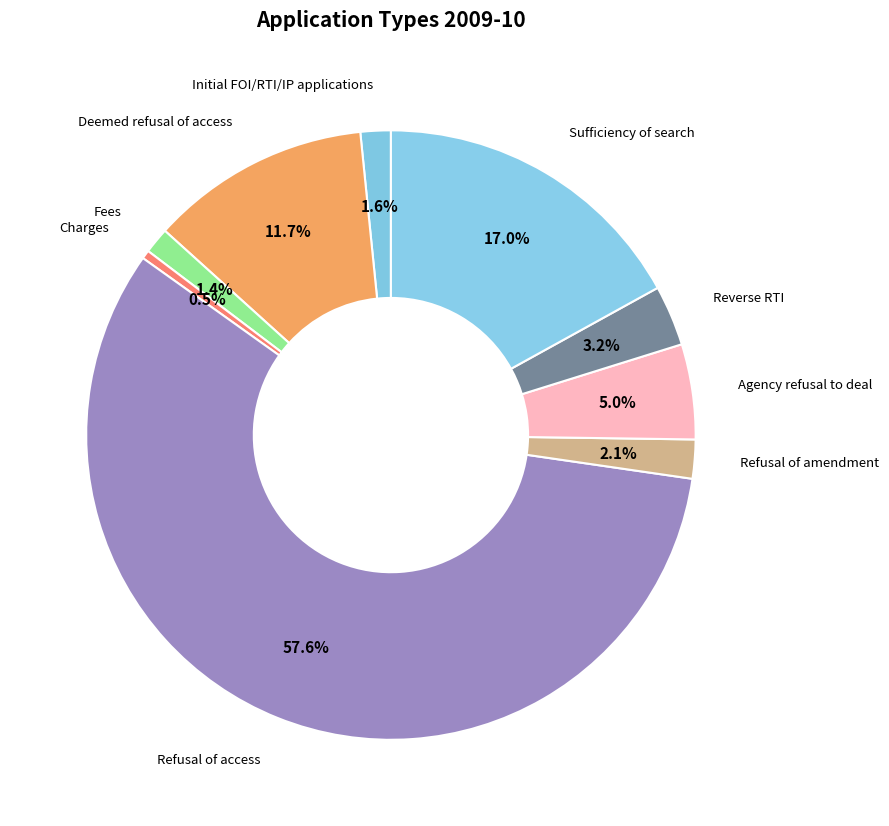

How many slices are in this pie chart?

9